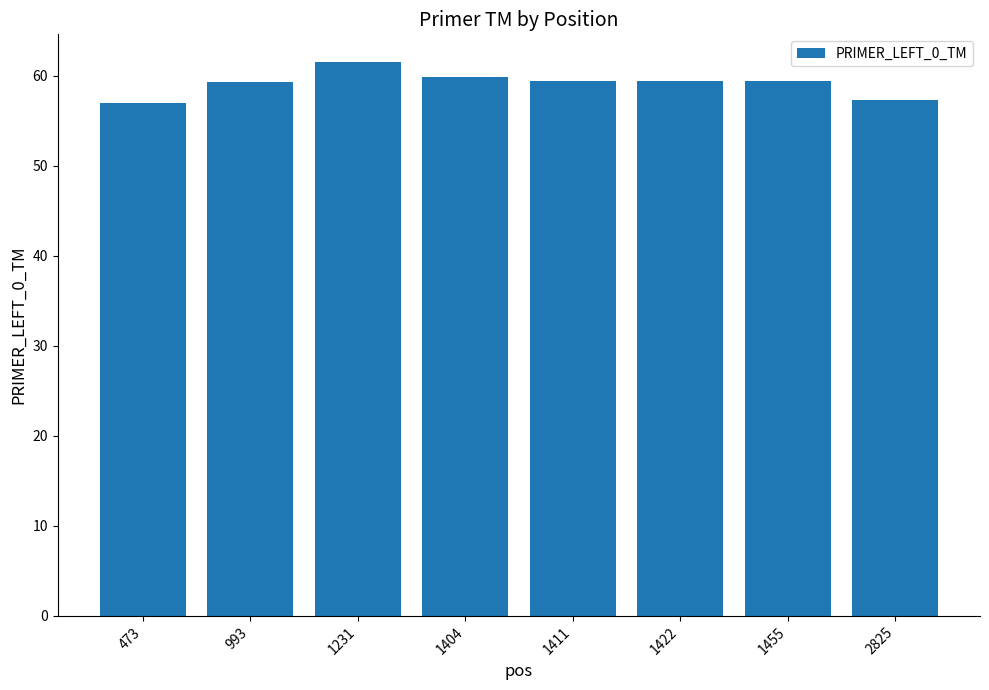

The chart shows a value of 57.0 at 473. True or false?

True